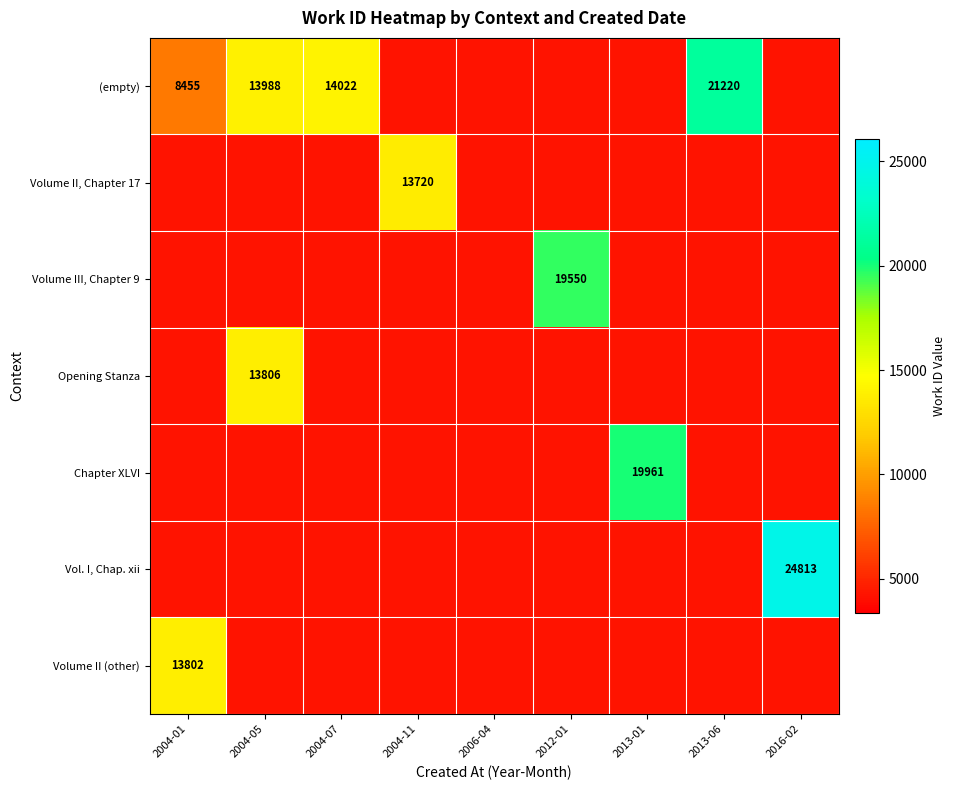

What is the maximum value shown in the chart?

24813.0